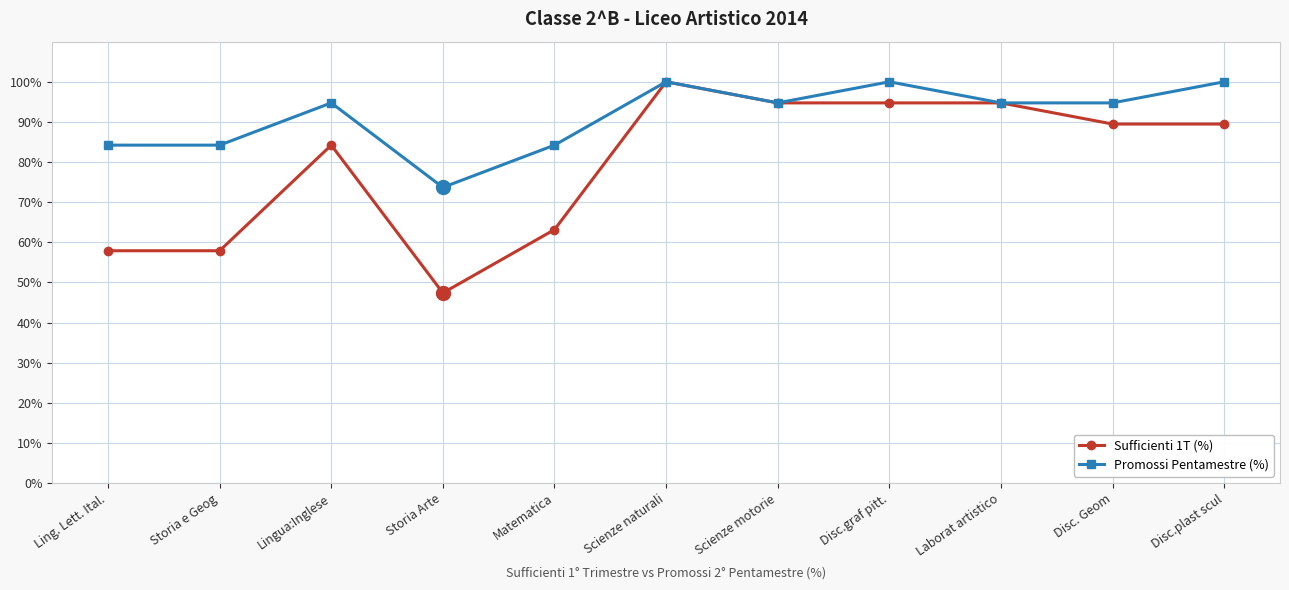

True or false: Promossi Pentamestre (%) has a value of 25.2 at Disc.graf pitt..

False